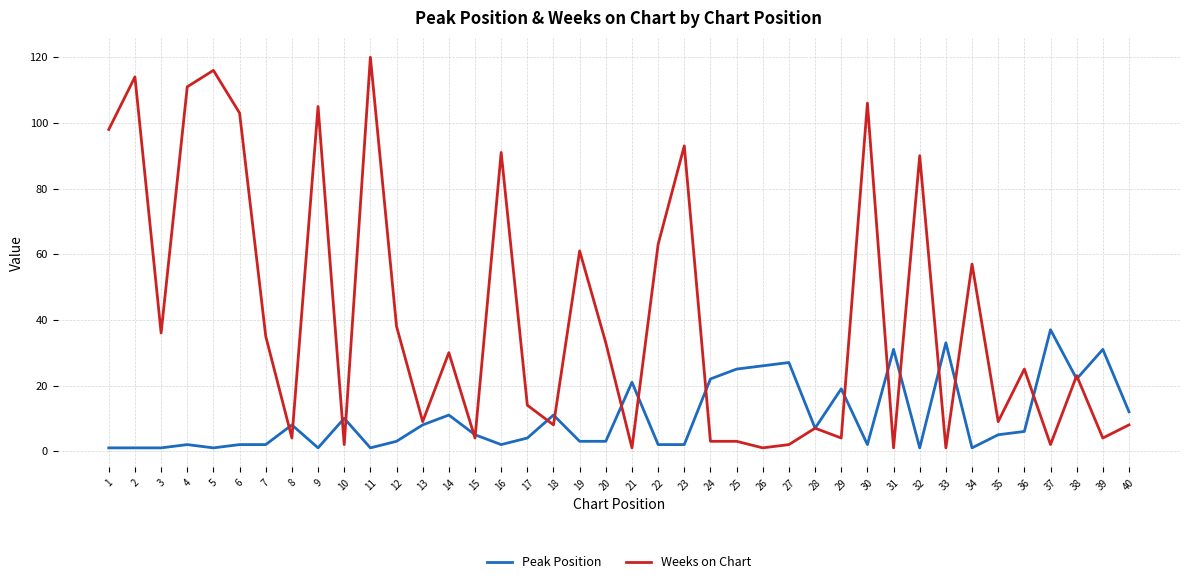

What is the greatest value displayed?

120